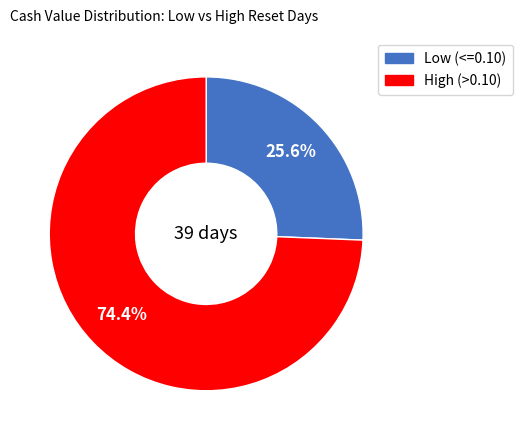

Does any single category account for the majority?

Yes